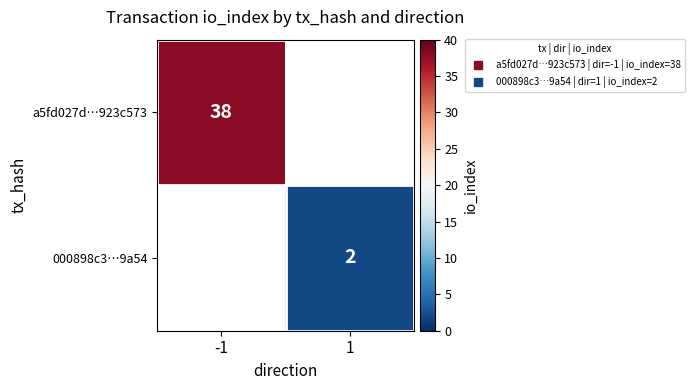

List the labels in order of a5fd027d…923c573 value, smallest first.

-1, 1